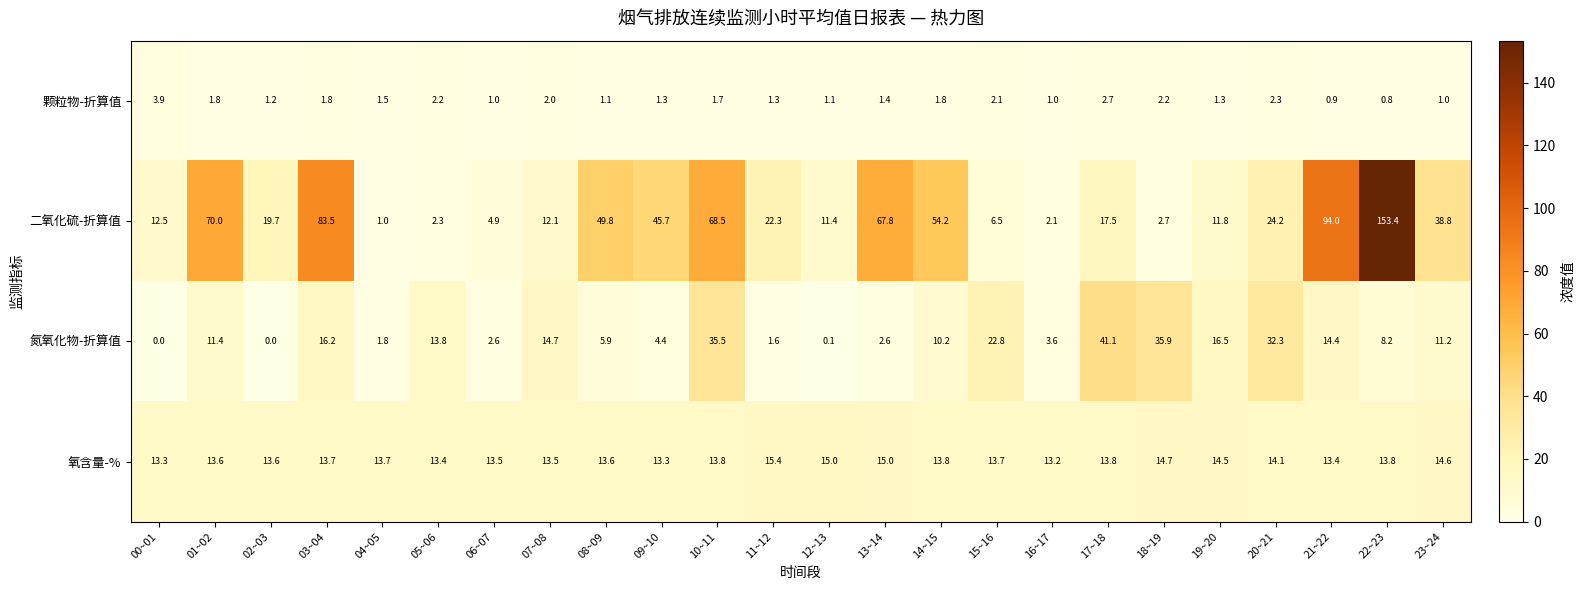

At which label is 氧含量-% closest to 14?

20~21